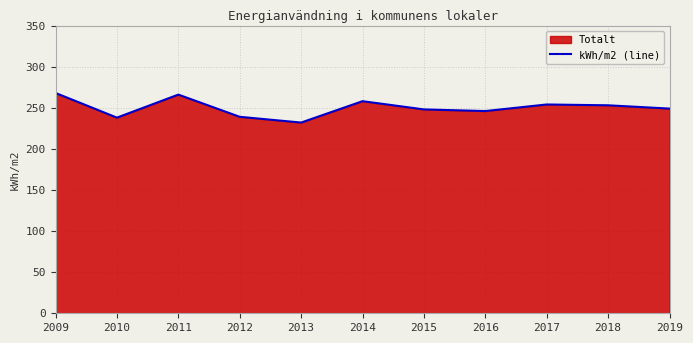

What is the difference between the maximum and minimum values?

36